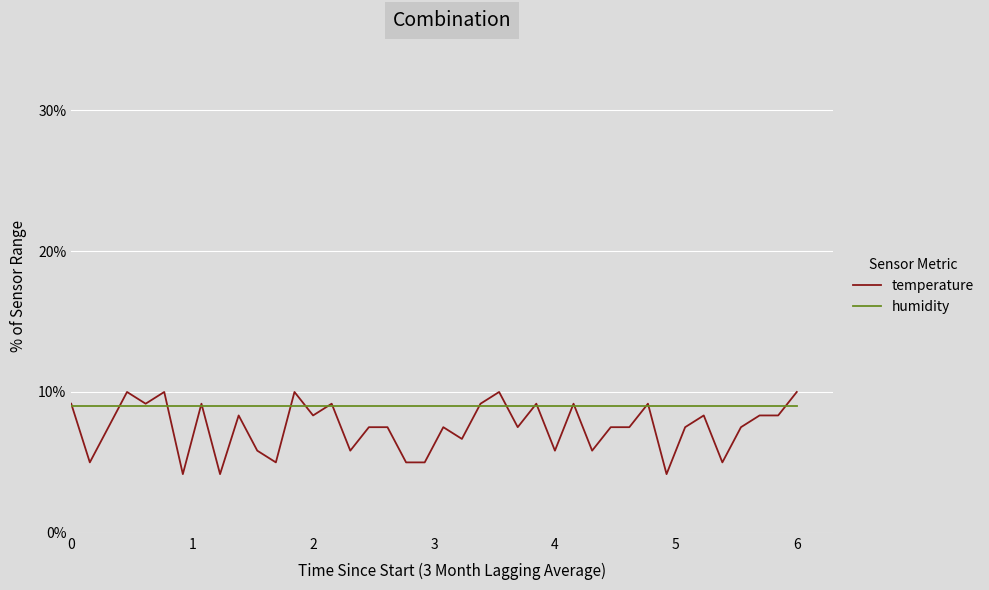

Which series has the largest total across all categories?

humidity